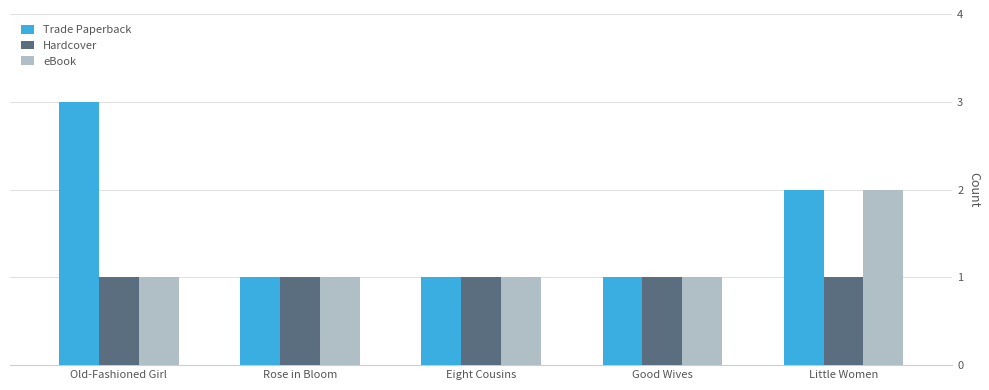

Is it true that Trade Paperback equals 2 at Old-Fashioned Girl?

False